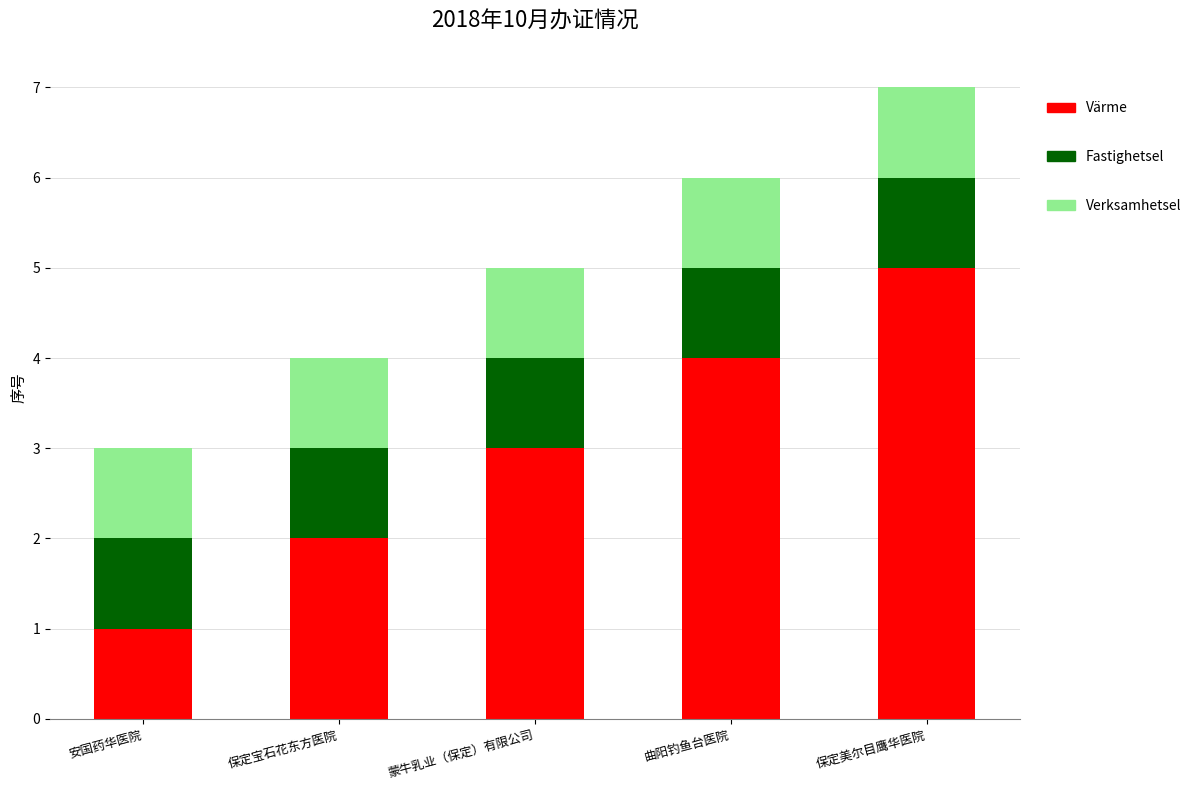

Are the bars horizontal?

No